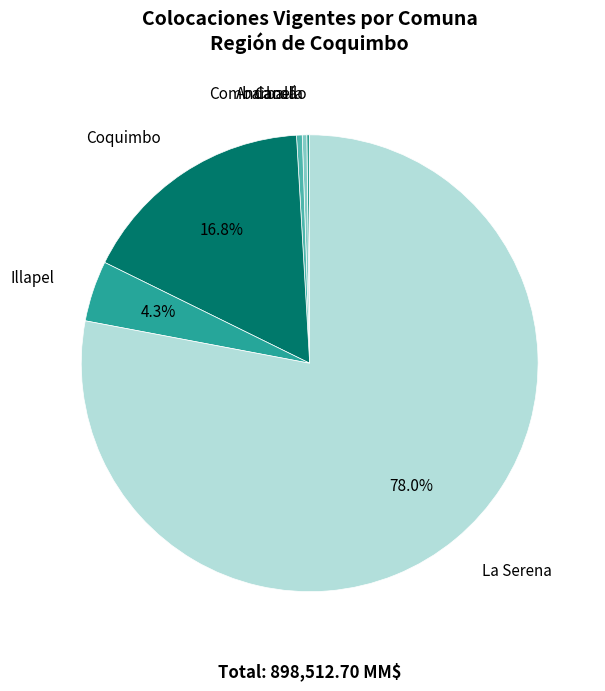

Do Illapel and Coquimbo together represent more than half of the pie?

No